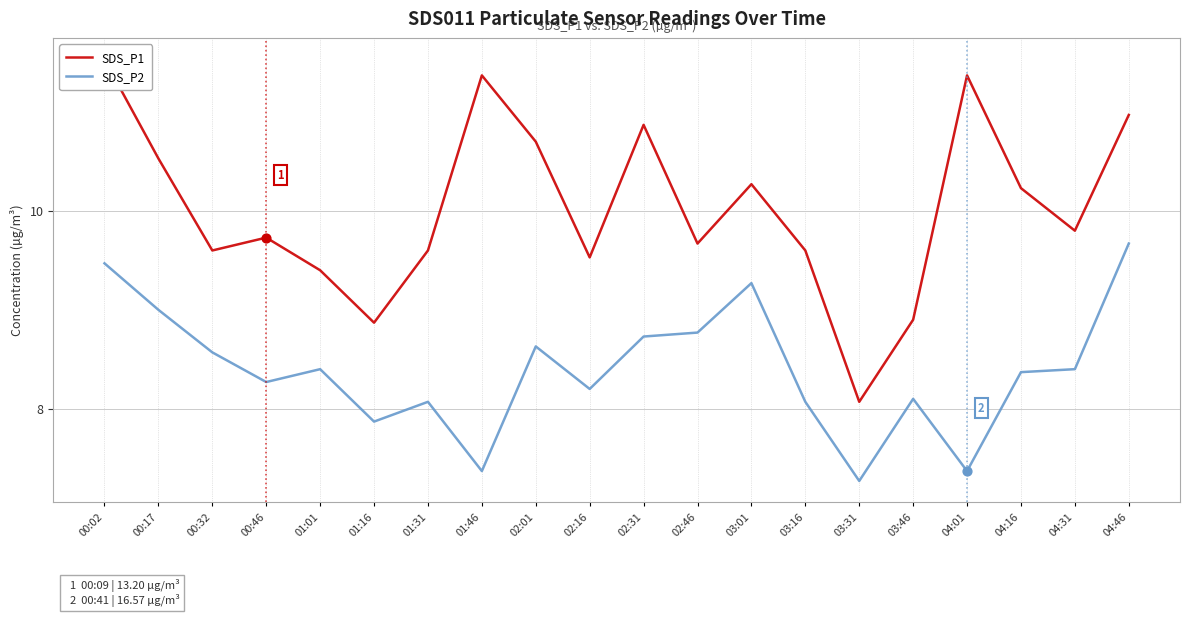

At how many categories does at least one series exceed 8?

20